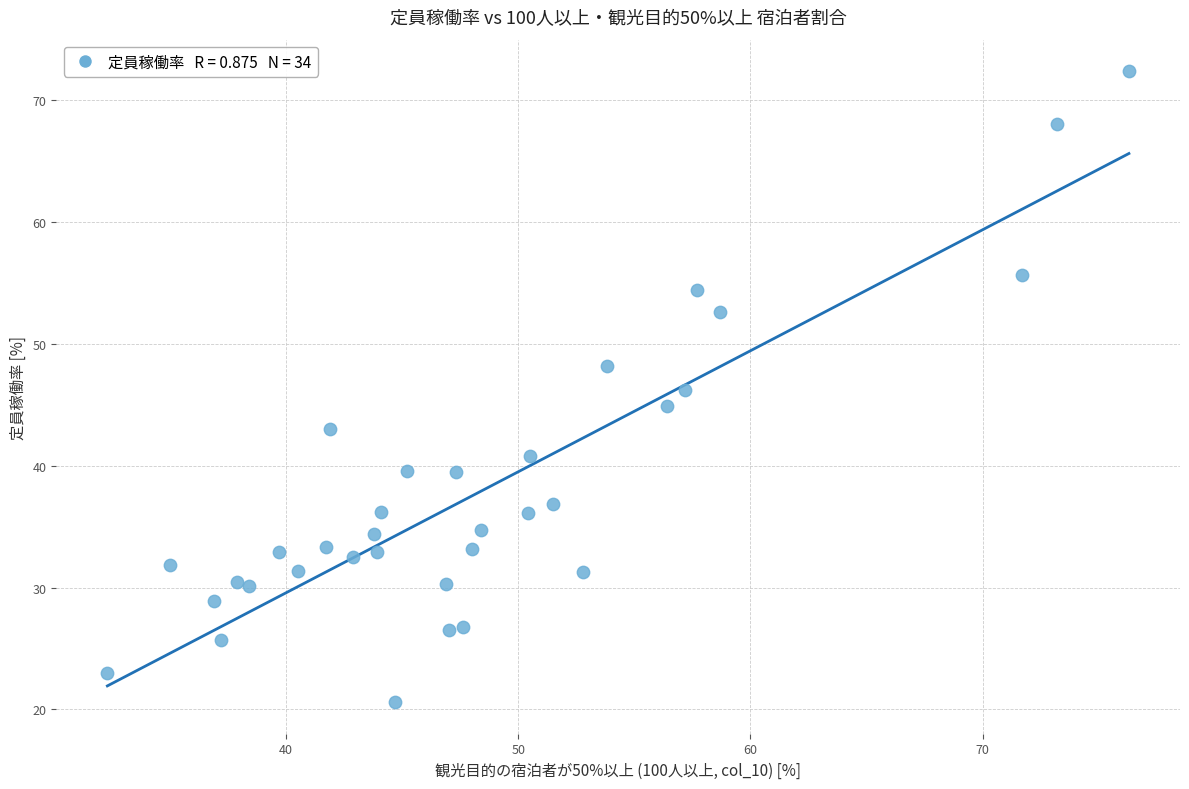

What is the range of Y values (max minus min)?

51.8